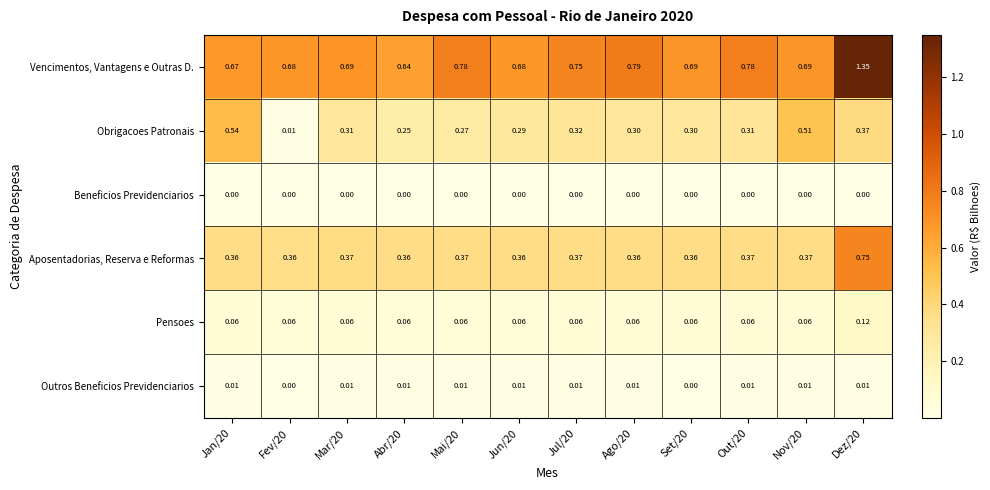

Which series has the largest range (max minus min)?

Vencimentos, Vantagens e Outras D.